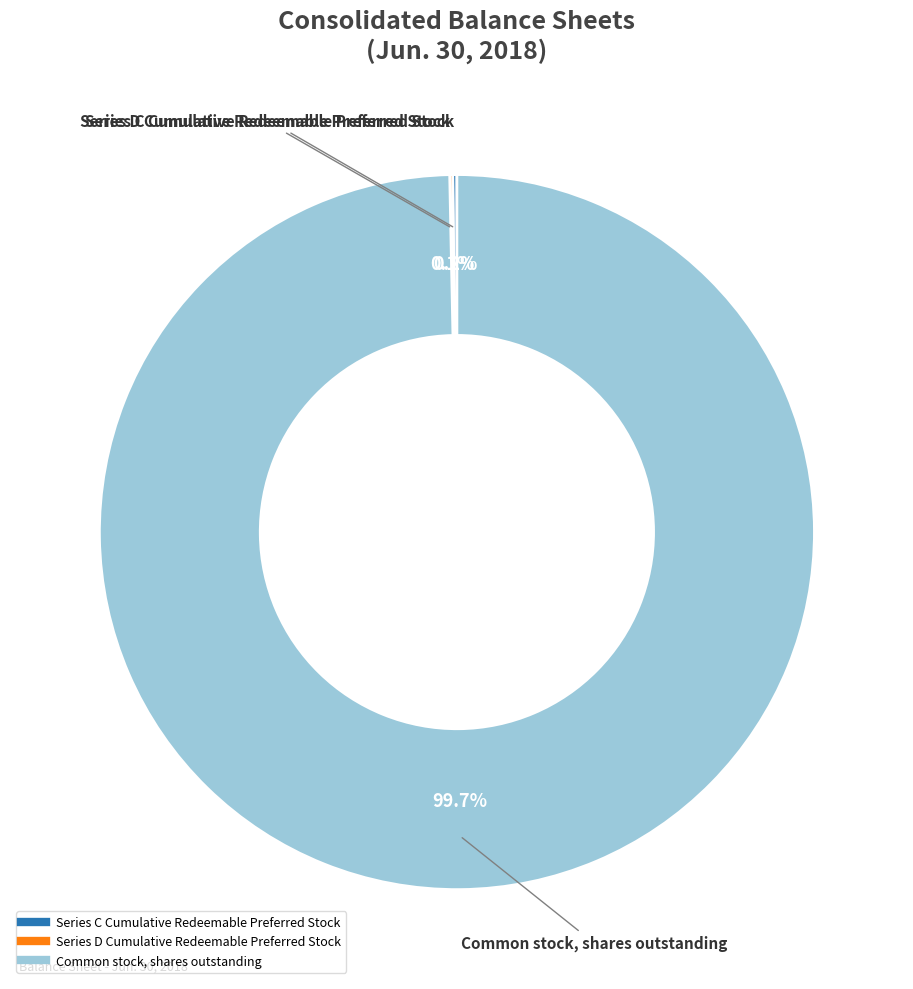

To the nearest percent, what is the average slice percentage?

33%